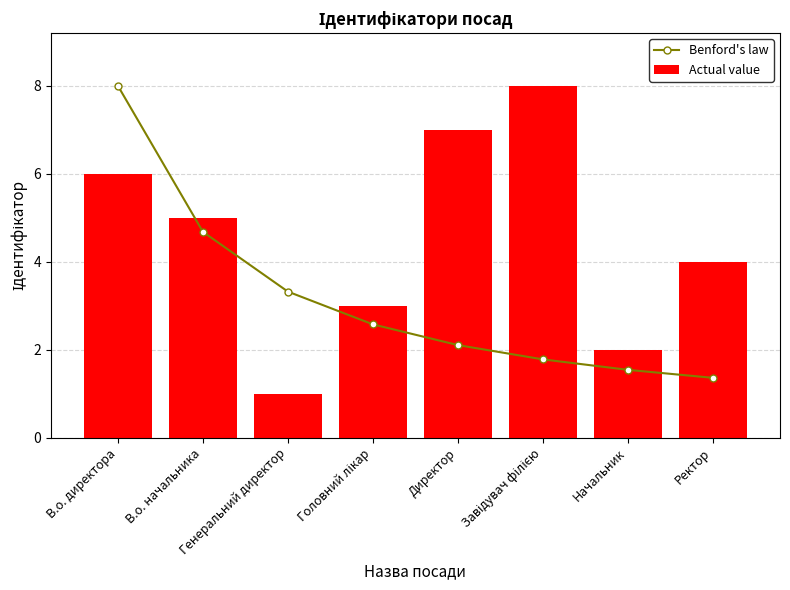

Is it true that Benford's law equals 0.5 at Завідувач філією?

False